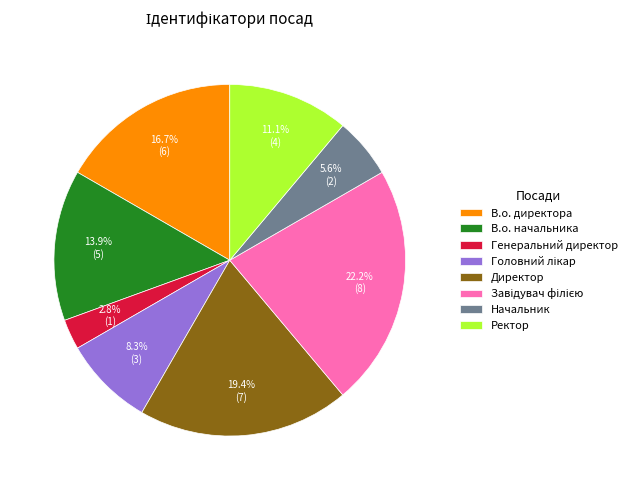

Is there any slice that represents more than half of the pie?

No